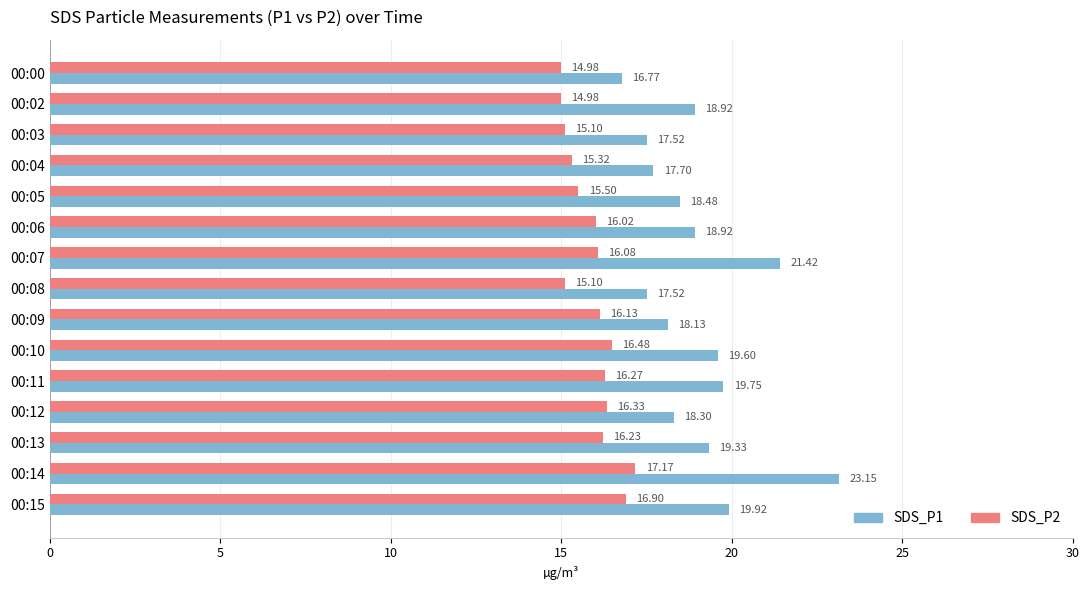

Rank the series by their maximum value, from lowest to highest.

SDS_P2, SDS_P1